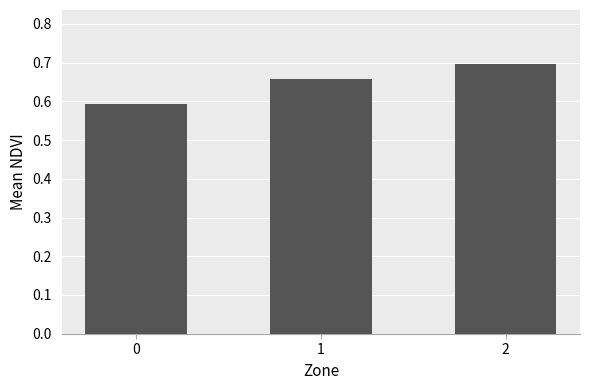

Rank the categories by value from highest to lowest.

2, 1, 0